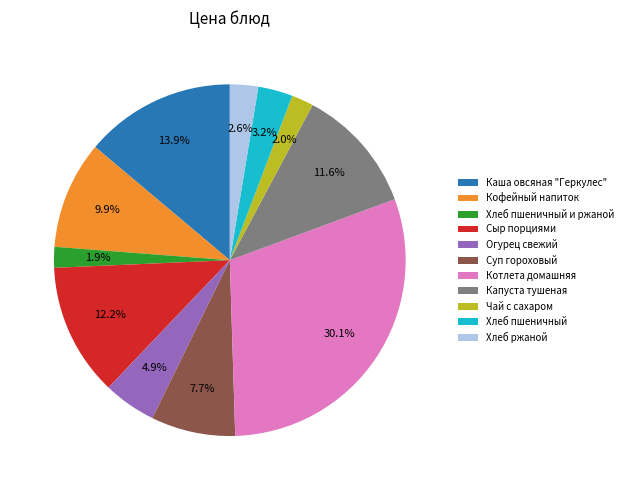

What percentage do Капуста тушеная and Чай с сахаром together represent?

13.6%